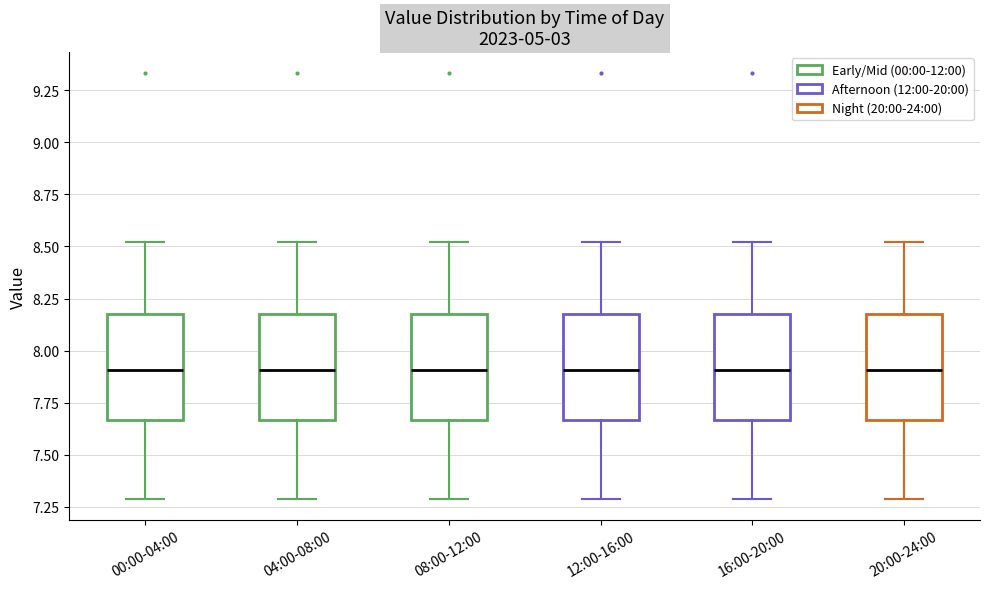

Reading left to right, read every box against the y-axis: the position of its median line, the range the box covers, and the ends of its whiskers. The values are not printed on the chart, so give them approximately, as read against the axis.

00:00-04:00: median 7.90, box 7.65 to 8.20, whiskers 7.30 to 8.50
04:00-08:00: median 7.90, box 7.65 to 8.20, whiskers 7.30 to 8.50
08:00-12:00: median 7.90, box 7.65 to 8.20, whiskers 7.30 to 8.50
12:00-16:00: median 7.90, box 7.65 to 8.20, whiskers 7.30 to 8.50
16:00-20:00: median 7.90, box 7.65 to 8.20, whiskers 7.30 to 8.50
20:00-24:00: median 7.90, box 7.65 to 8.20, whiskers 7.30 to 8.50